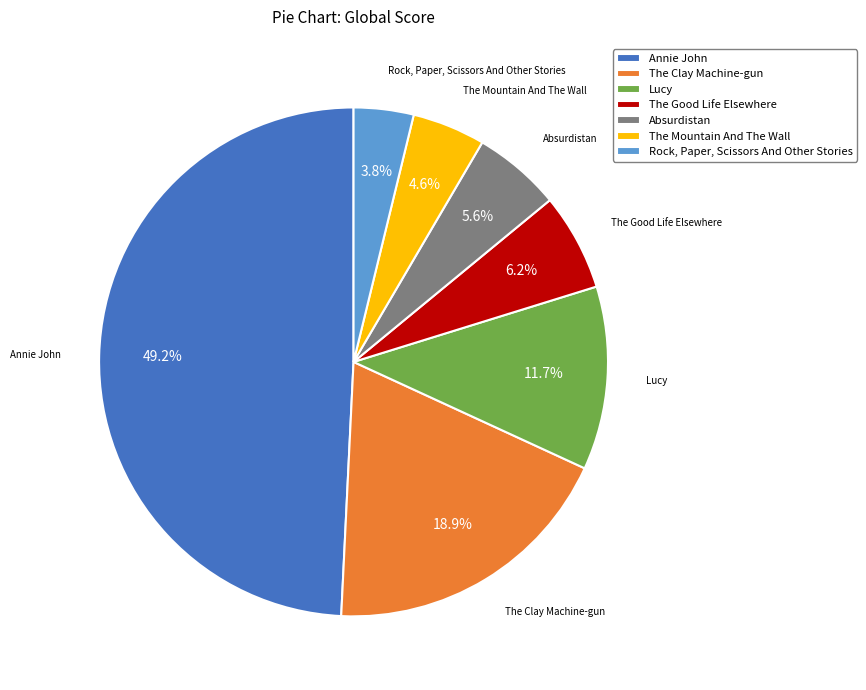

How many segments does this pie chart have?

7